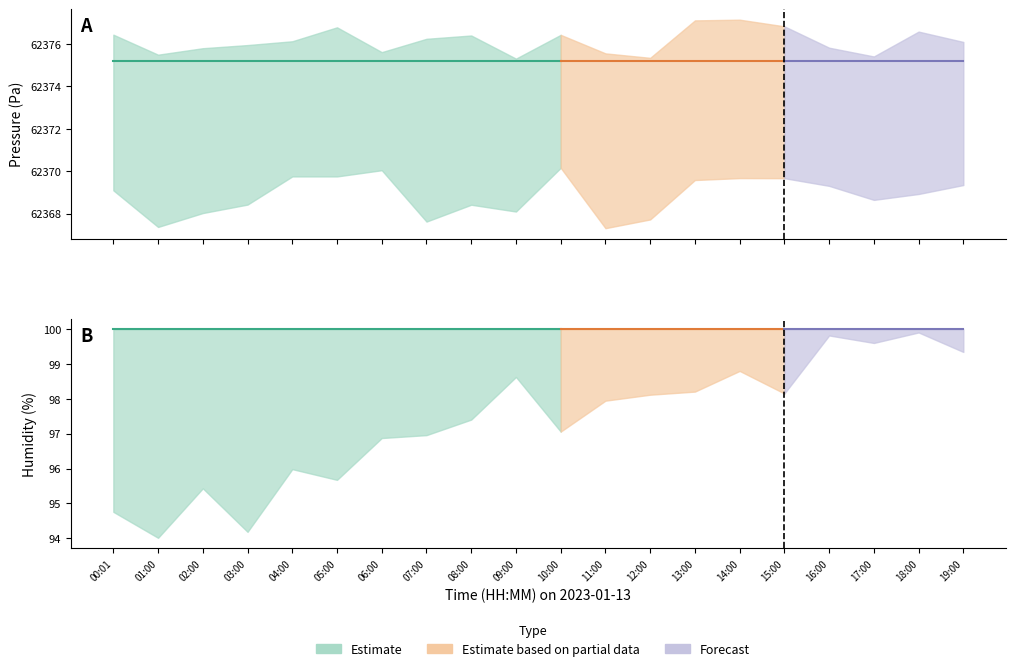

What is the total value across all series at 03:00?

187416.7